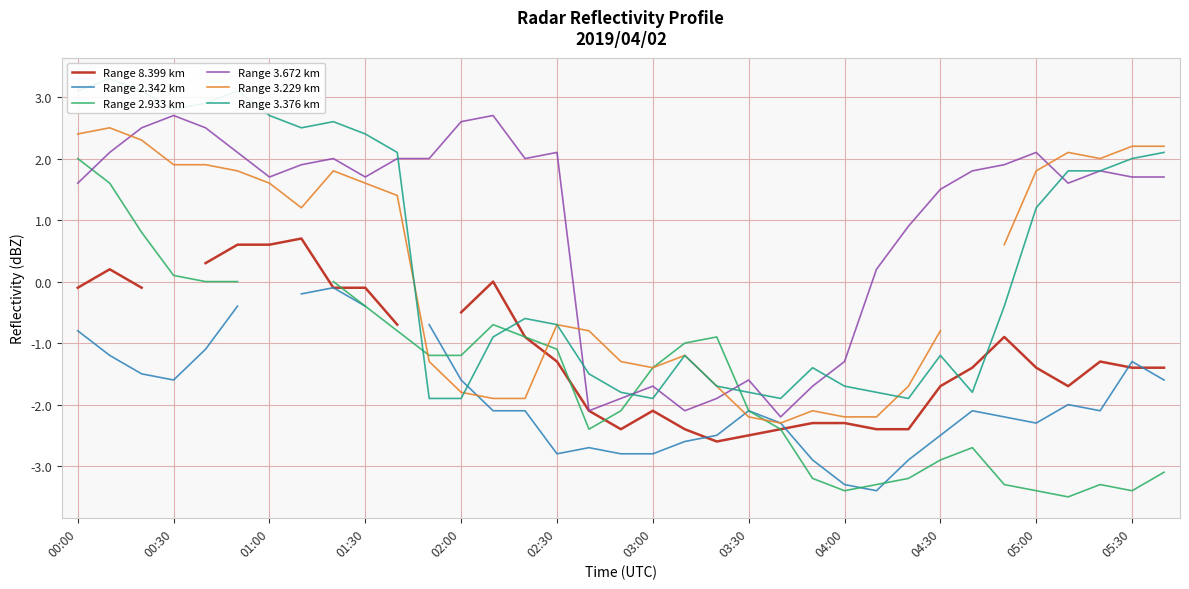

At which label does Range 3.672 km first exceed 1?

00:00